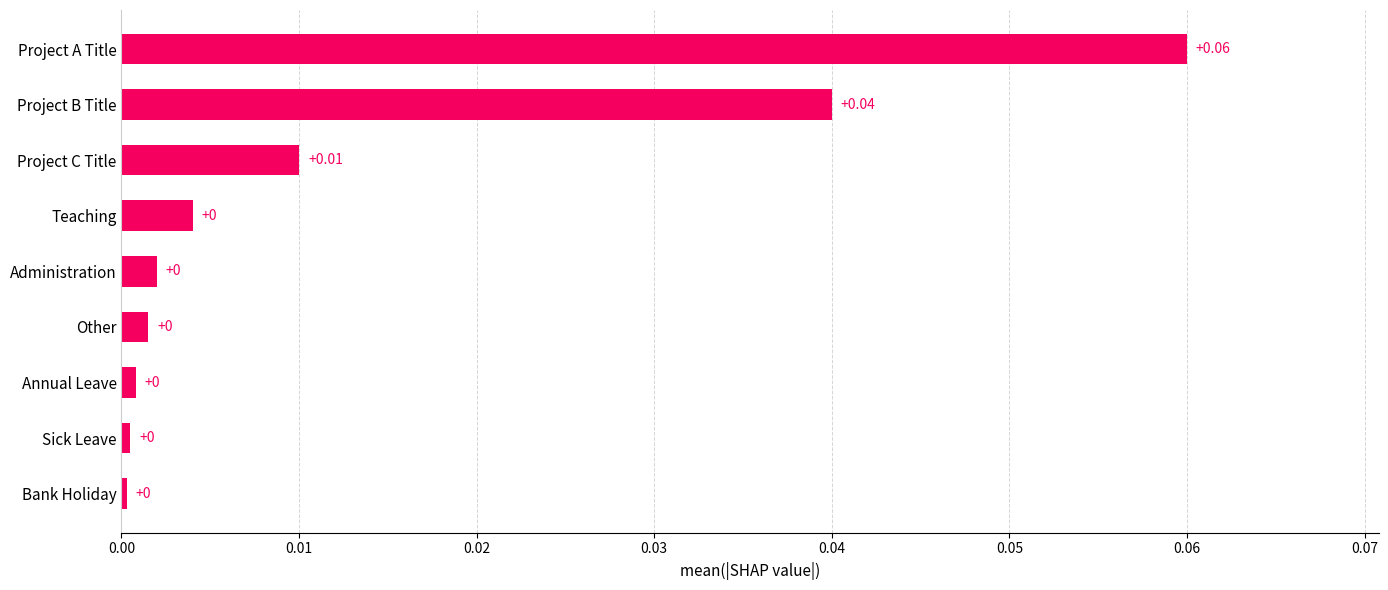

Which has a higher value, Project A Title or Sick Leave?

Project A Title